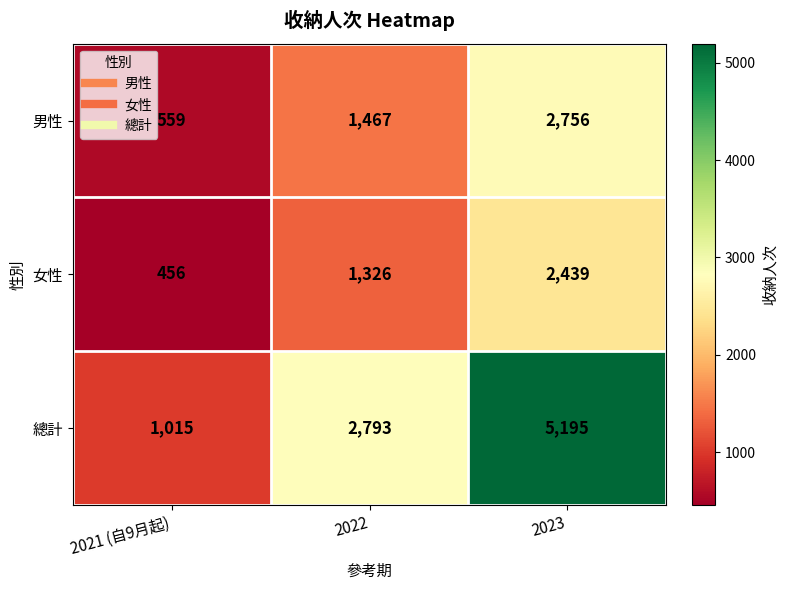

What is the difference between the highest and lowest values at 2021 (自9月起)?

559